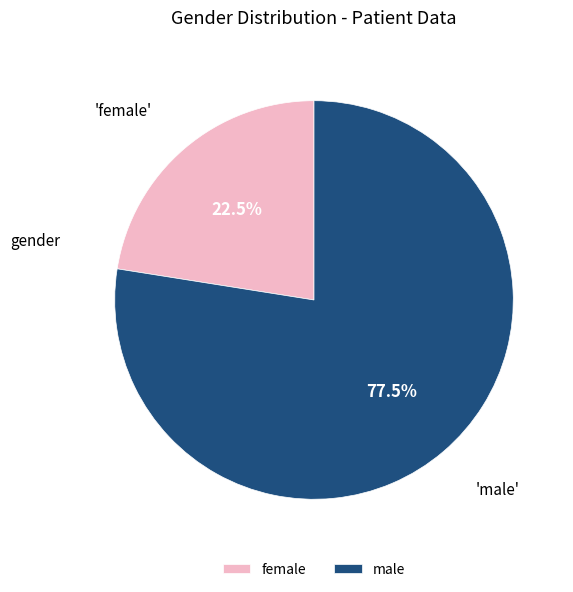

What is the smallest slice in the pie chart?

female